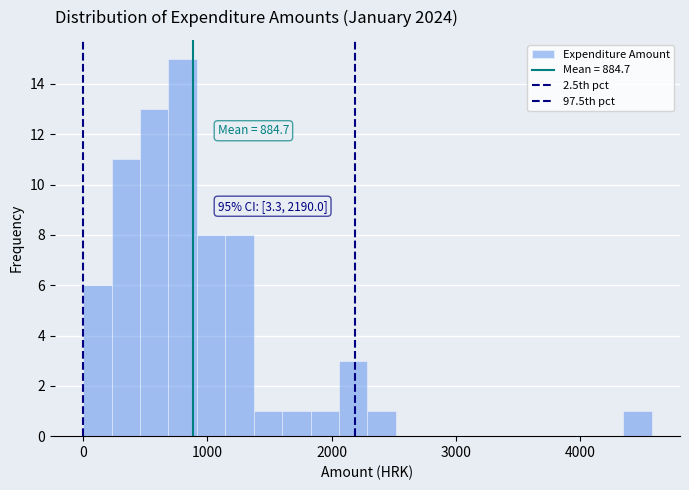

Read against the x-axis, roughly where is the centre of the tallest bar?

800